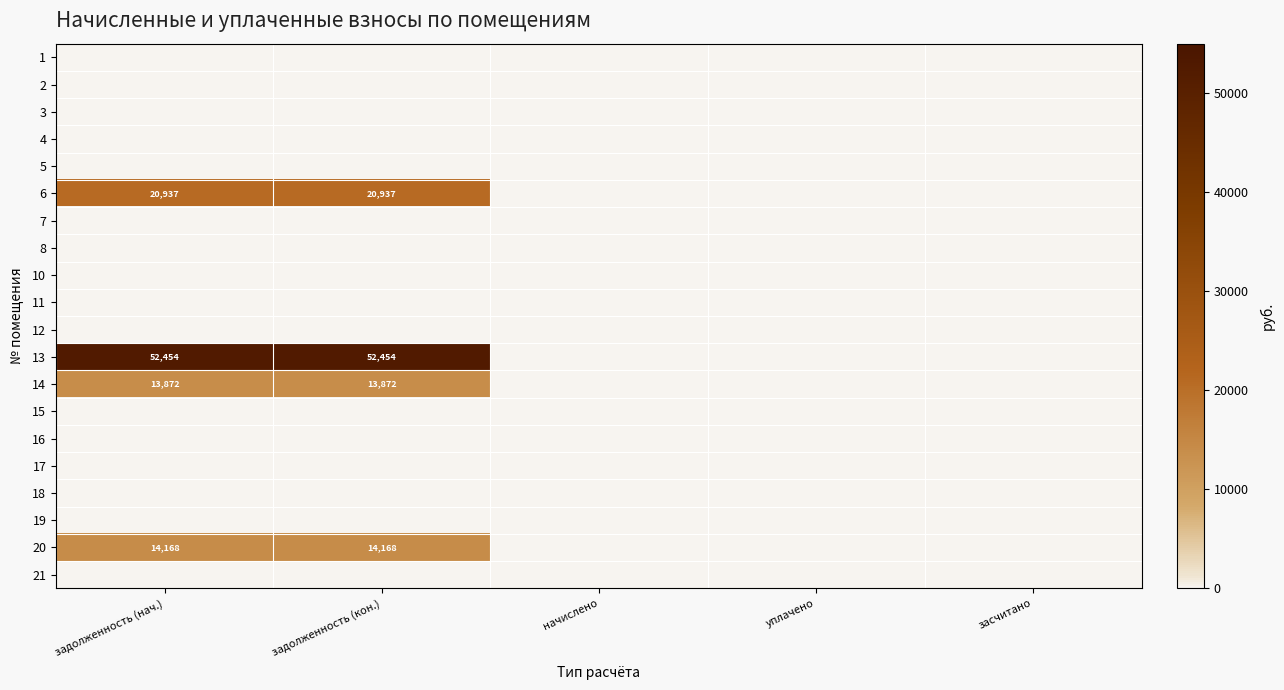

At which category is the sum across all series the highest?

задолженность (нач.)